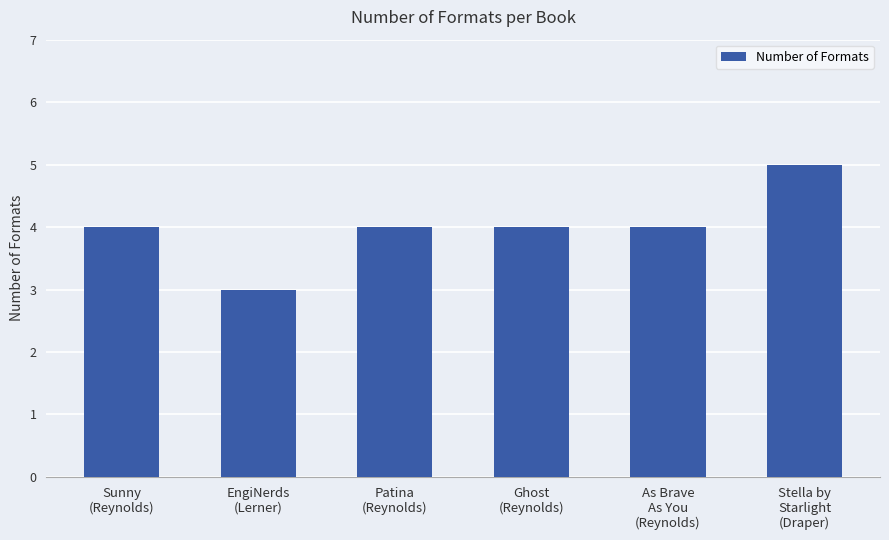

Reading left to right, transcribe all the data shown in this chart.

4	3	4	4	4	5